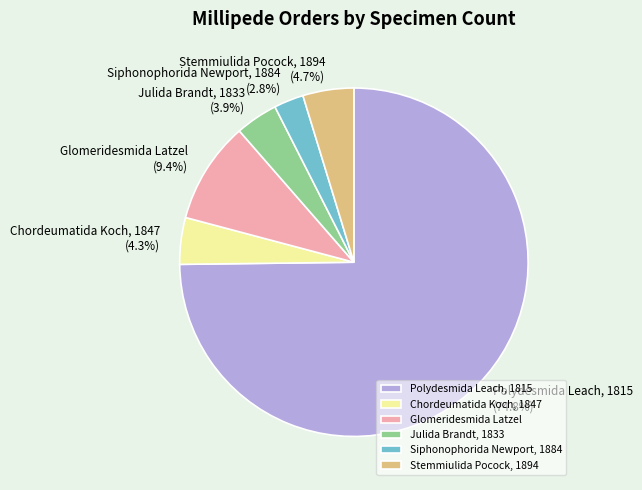

Count the number of slices in the pie.

6